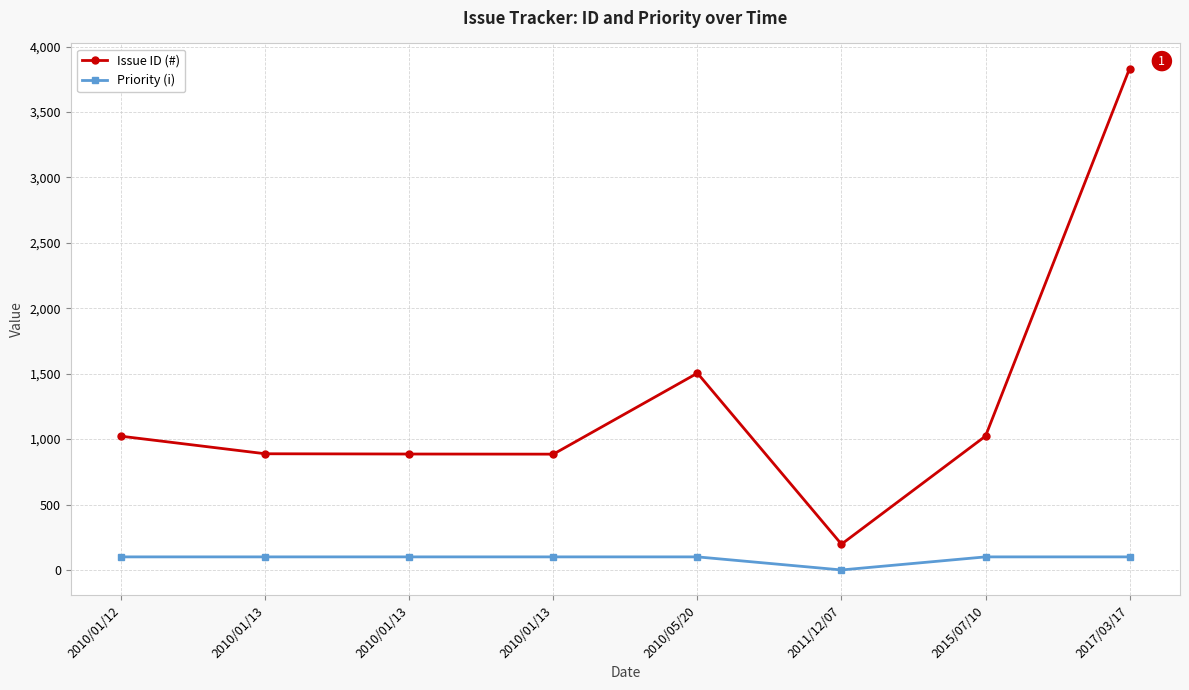

True or false: Issue ID (#) and Priority (i) intersect in this chart.

False